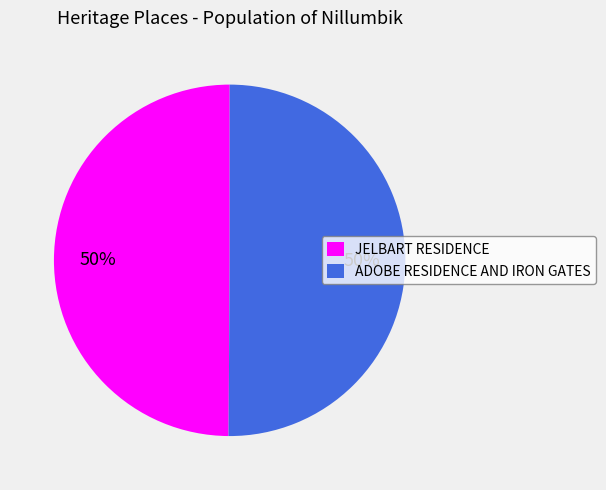

To the nearest percent, what portion does JELBART RESIDENCE represent?

50%